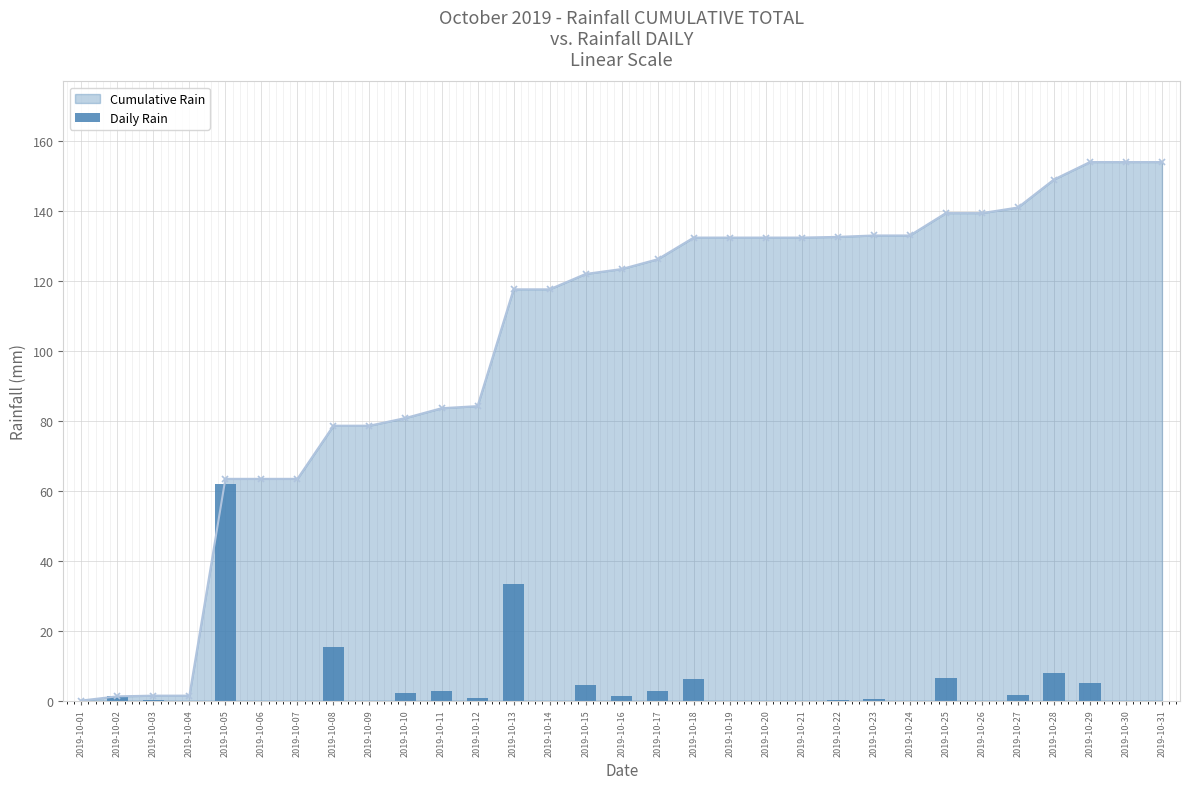

What is the difference between the maximum and second lowest values?

62.0